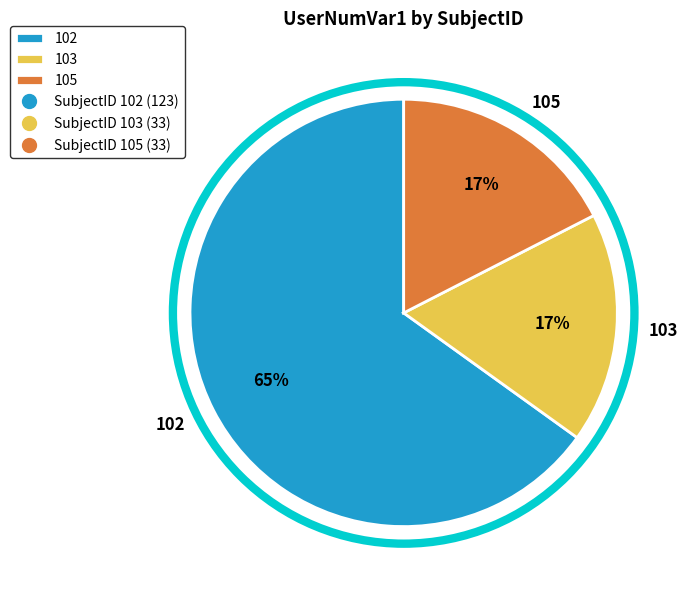

True or false: 103 accounts for 17% of the total.

True